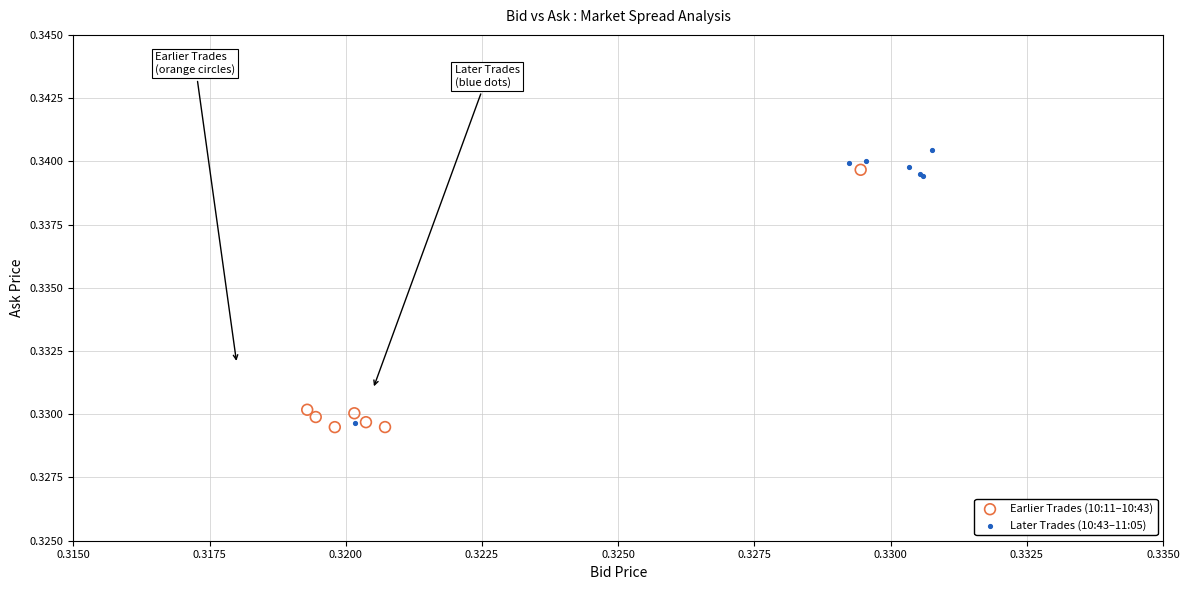

Which series has the widest spread of Y values?

Later Trades (10:43–11:05)